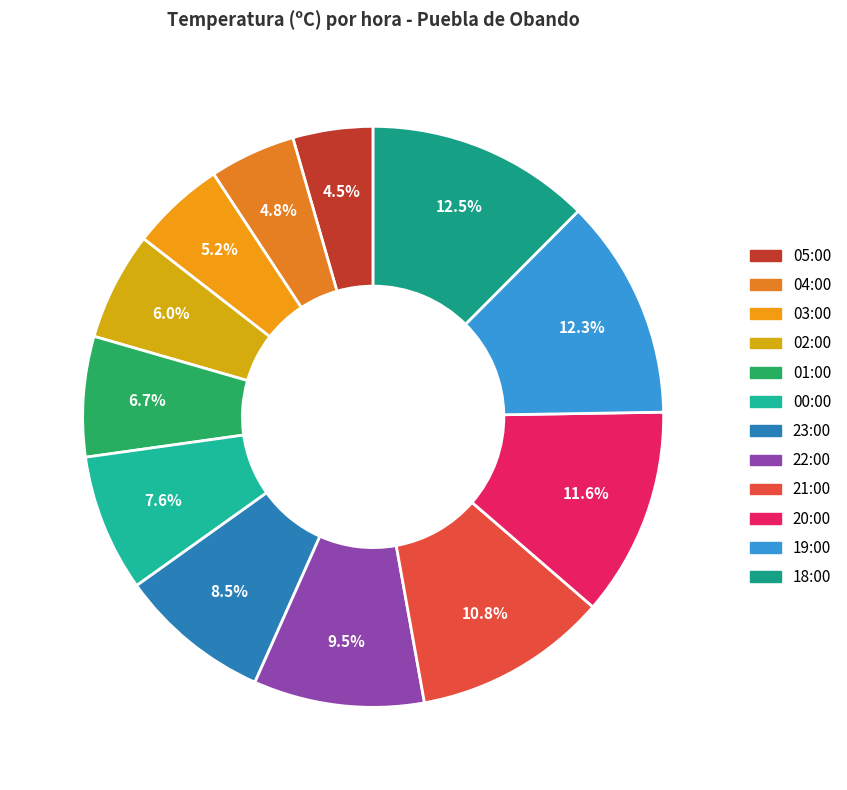

How many segments does this pie chart have?

12